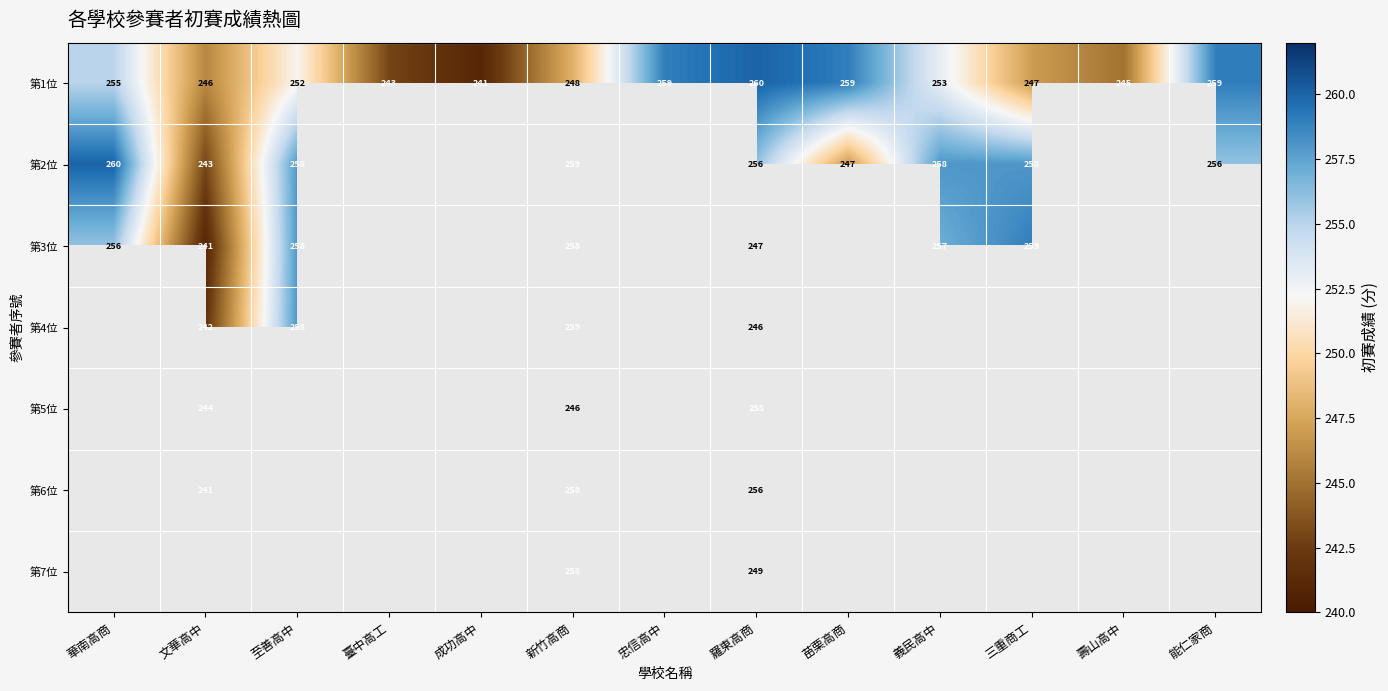

The value of 第1位 at 華南高商 is 255. True or false?

True